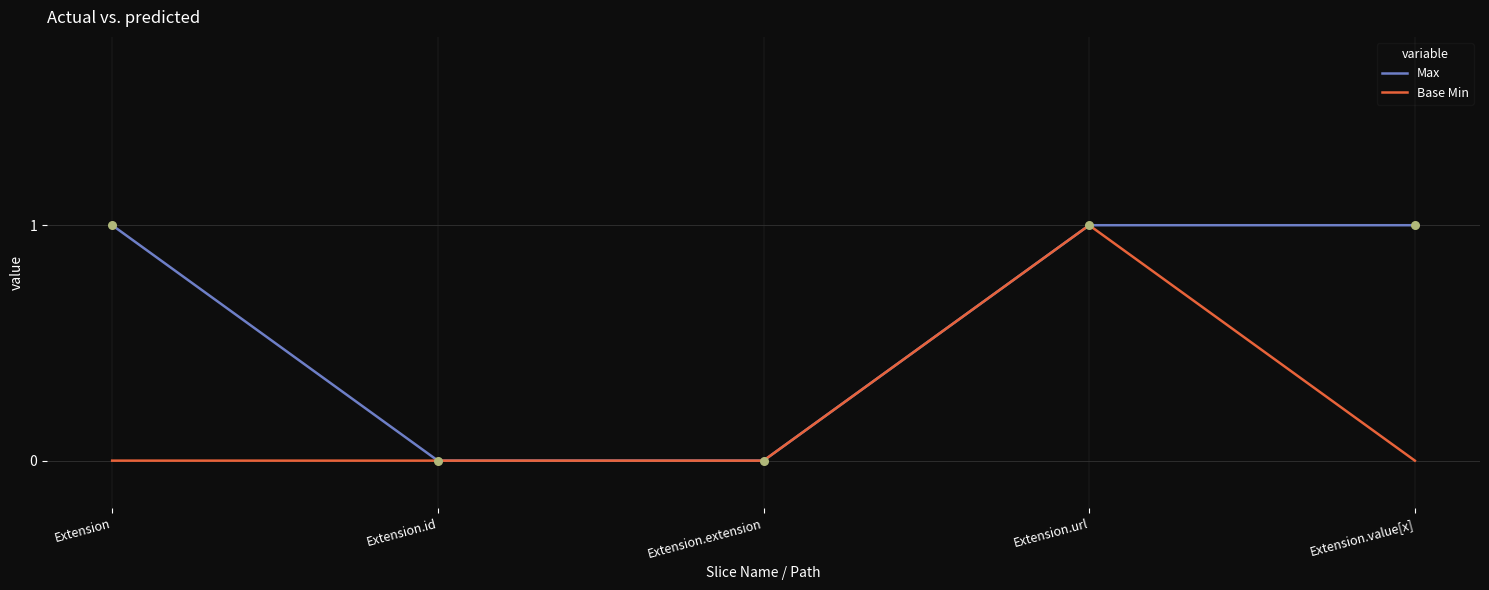

Which series has the largest total across all categories?

Max